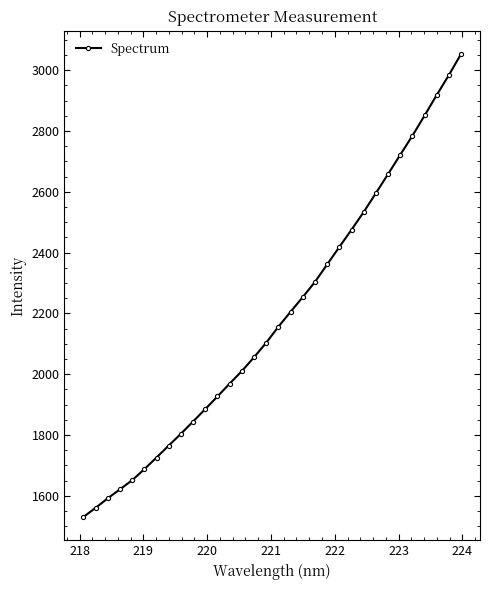

What is the smallest value displayed?

1530.4